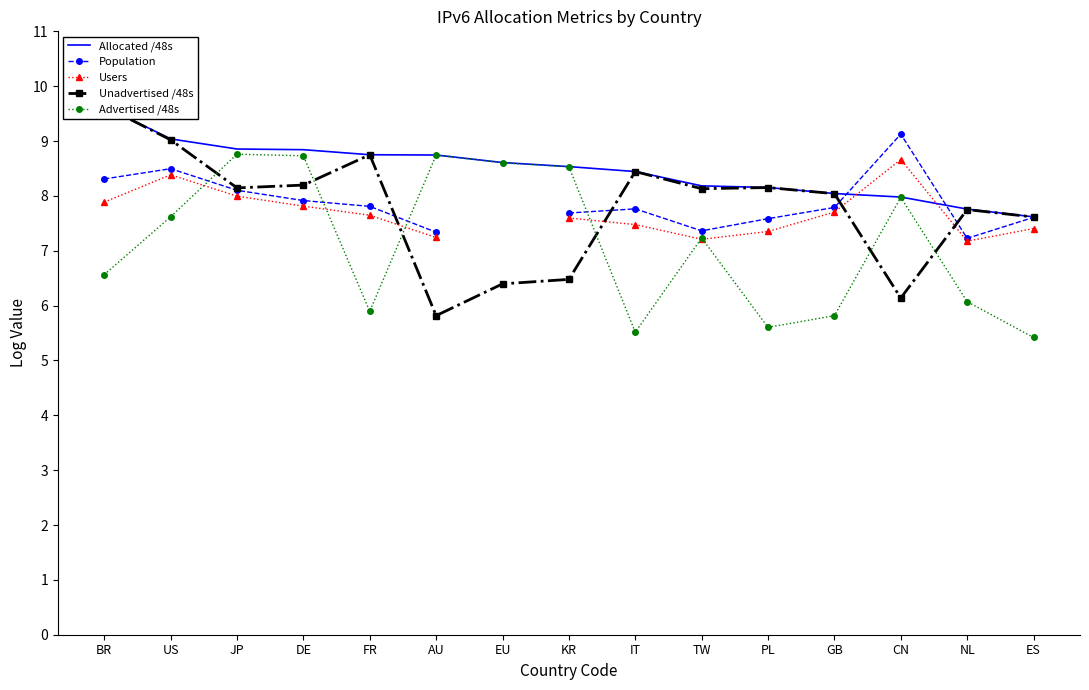

True or false: Unadvertised /48s and Allocated /48s intersect in this chart.

False